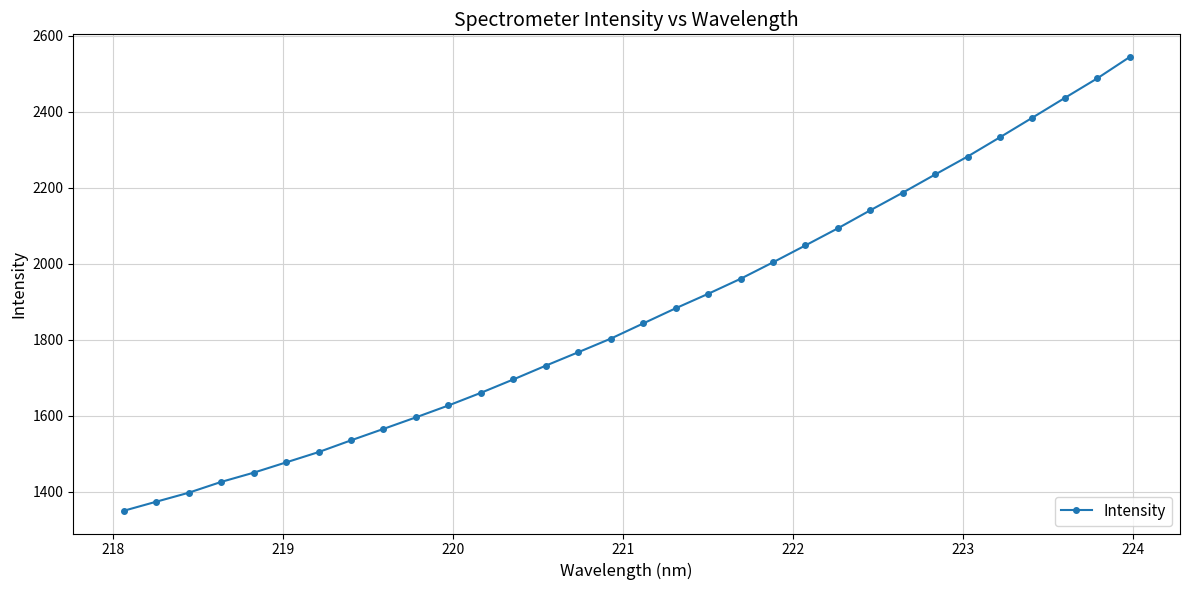

How many data points are above 1843?

16